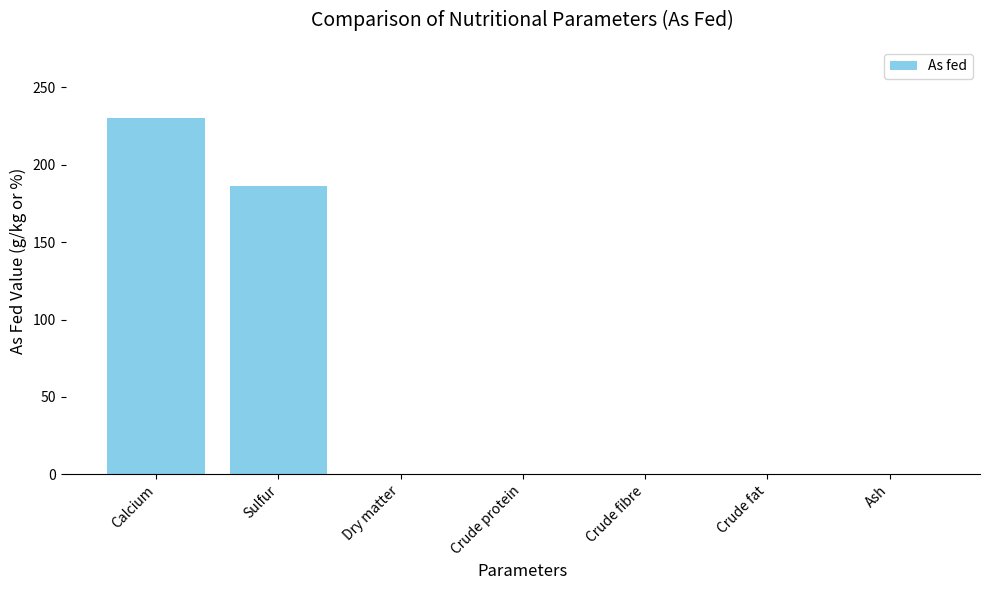

How many values are between 0 and 186?

6